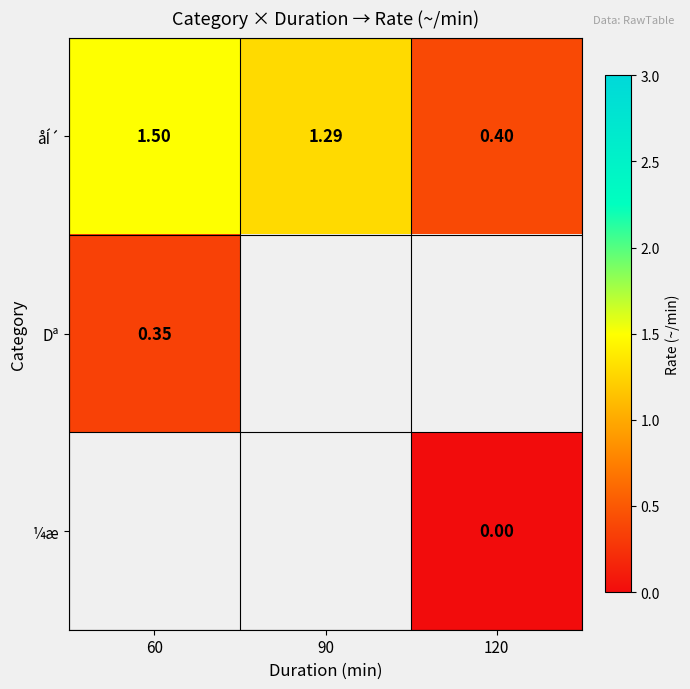

What is the highest value of the åÍ´ series?

1.5